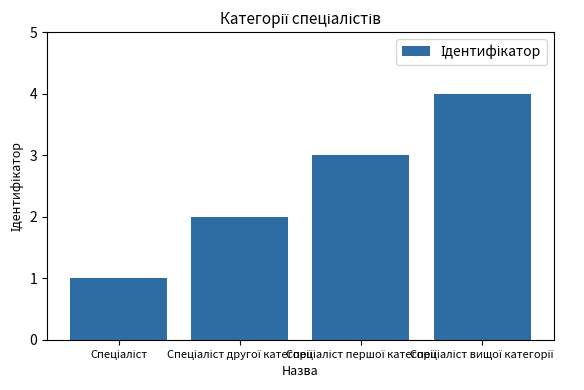

What is the difference between the maximum and minimum values?

3